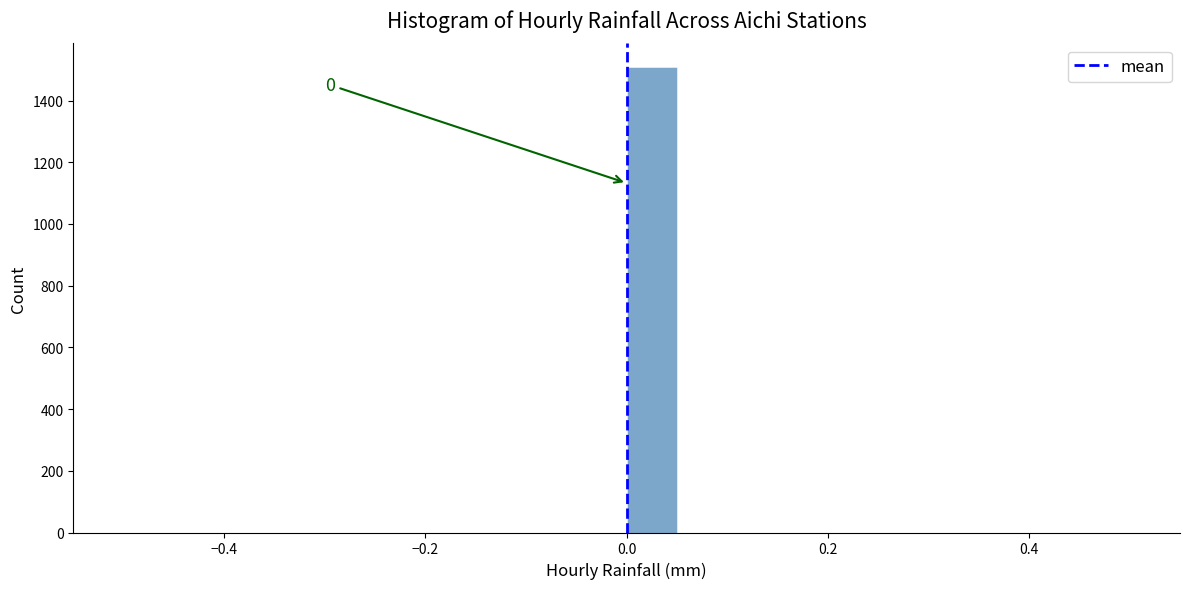

Read against the x-axis, roughly where is the centre of the tallest bar?

0.02